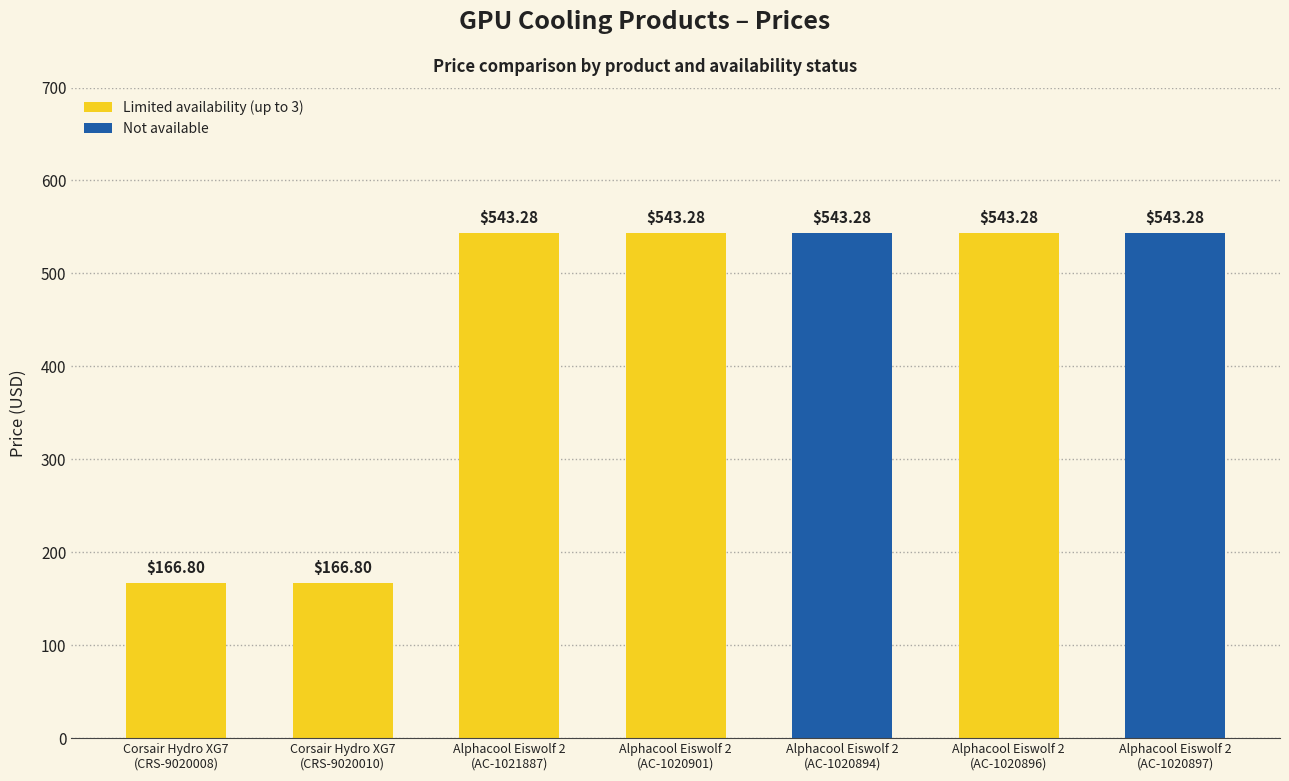

Are the bars horizontal?

No